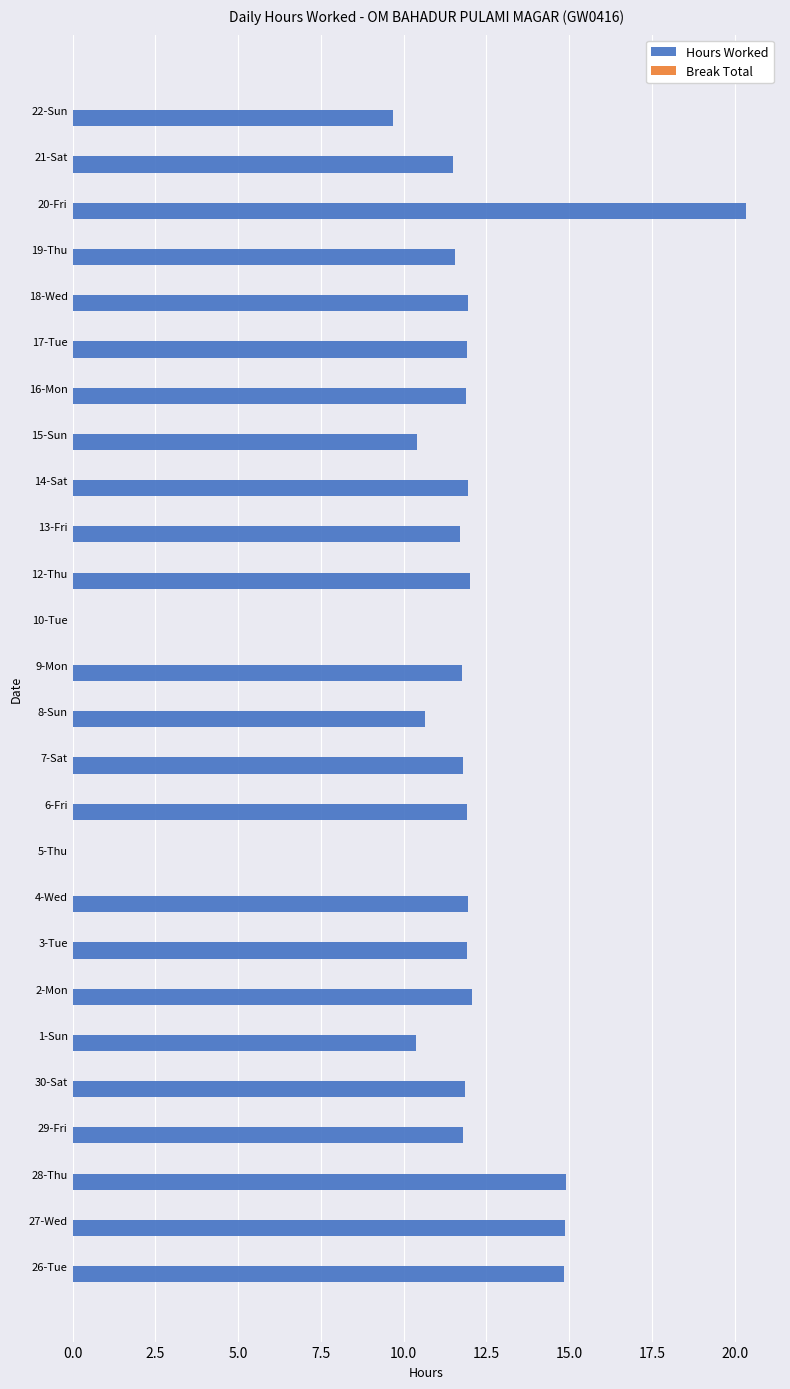

Is it true that the value at 14-Sat is 11.9?

True